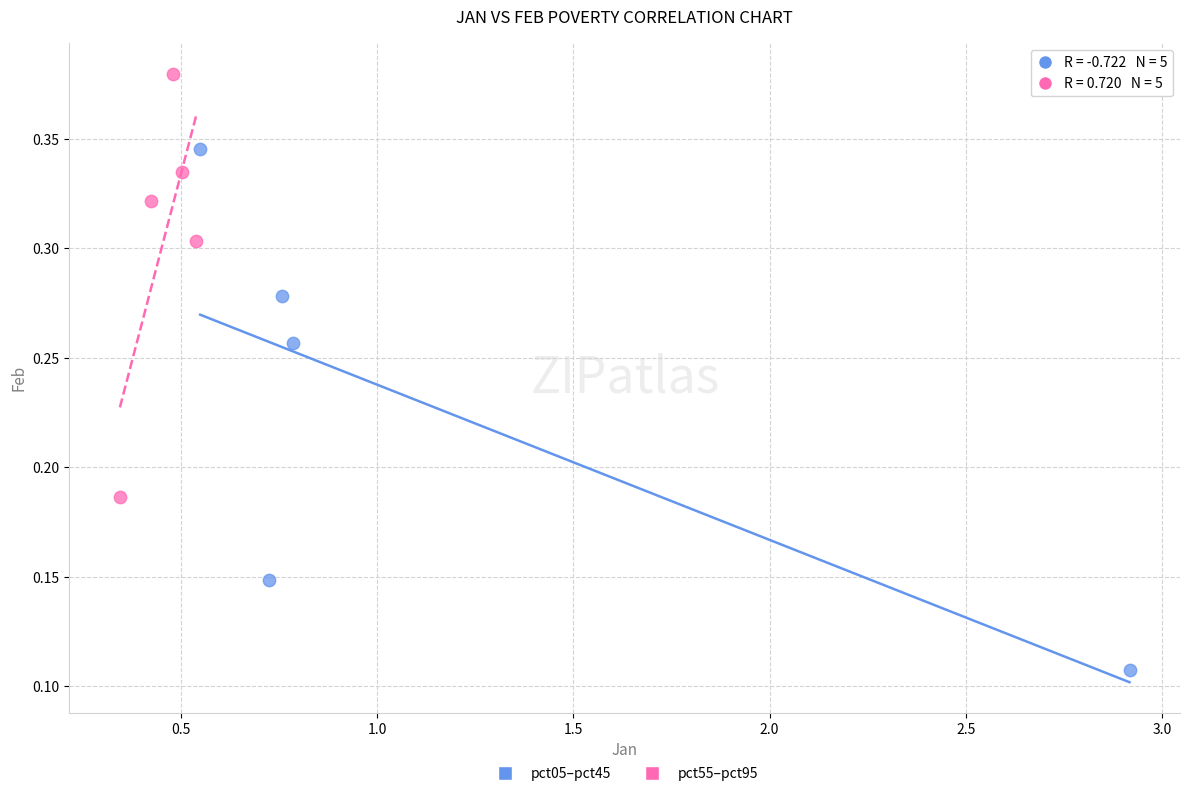

Which series reaches the maximum Y coordinate?

pct55–pct95